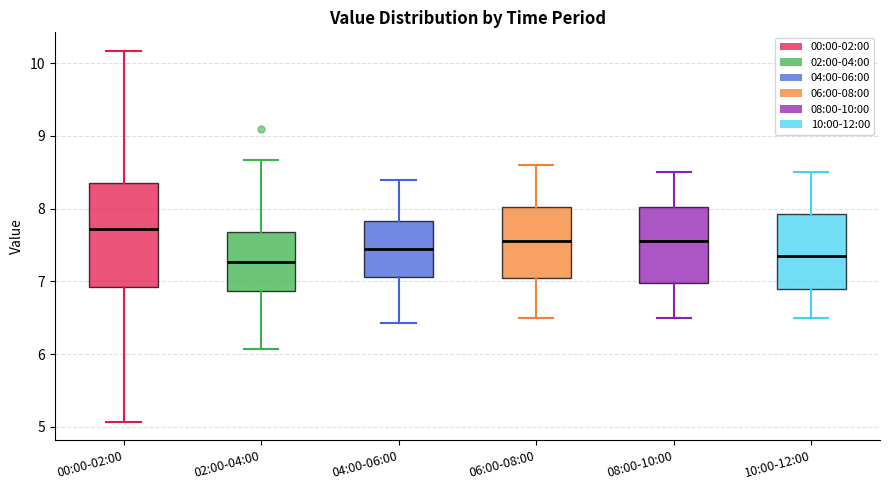

Reading left to right, read every box against the y-axis: the position of its median line, the range the box covers, and the ends of its whiskers. The values are not printed on the chart, so give them approximately, as read against the axis.

00:00-02:00: median 7.7, box 6.9 to 8.4, whiskers 5.1 to 10.2
02:00-04:00: median 7.3, box 6.9 to 7.7, whiskers 6.1 to 8.7
04:00-06:00: median 7.5, box 7.1 to 7.8, whiskers 6.4 to 8.4
06:00-08:00: median 7.6, box 7.1 to 8.0, whiskers 6.5 to 8.6
08:00-10:00: median 7.6, box 7.0 to 8.0, whiskers 6.5 to 8.5
10:00-12:00: median 7.4, box 6.9 to 7.9, whiskers 6.5 to 8.5